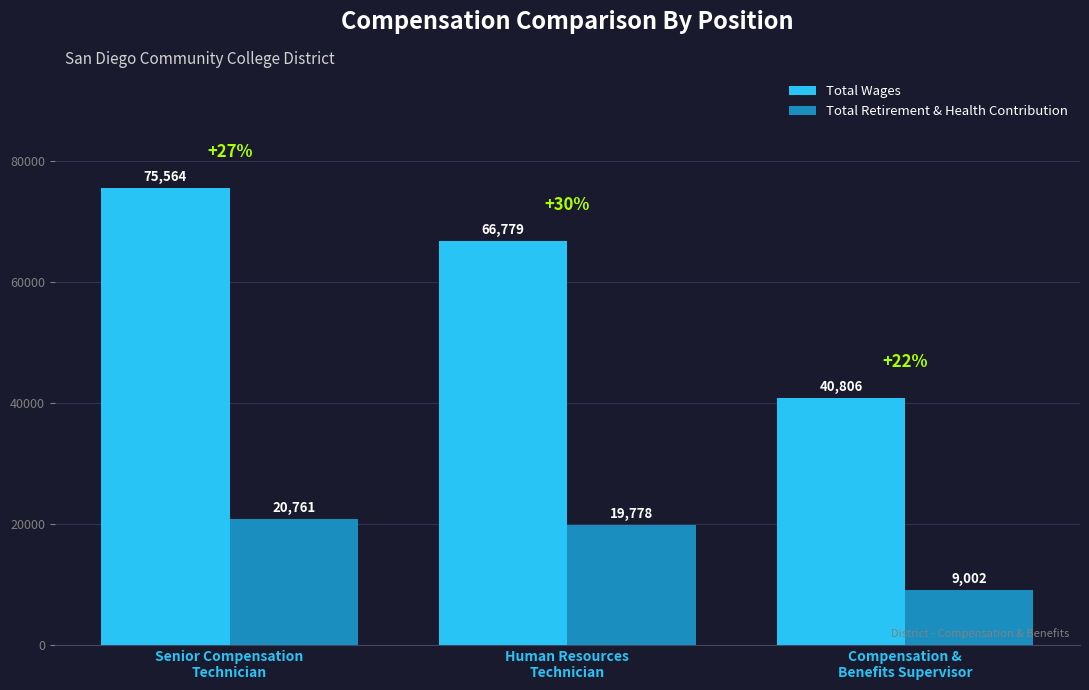

What is the difference between the maximum and minimum values in the Total Retirement & Health Contribution series?

11759